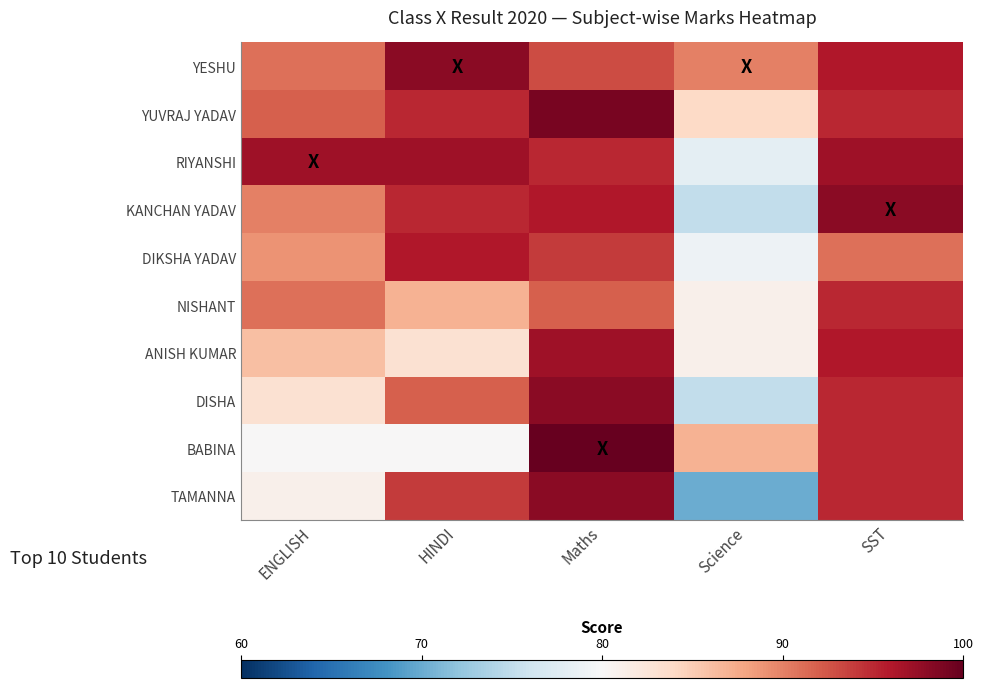

What is the smallest value displayed?

-0.5